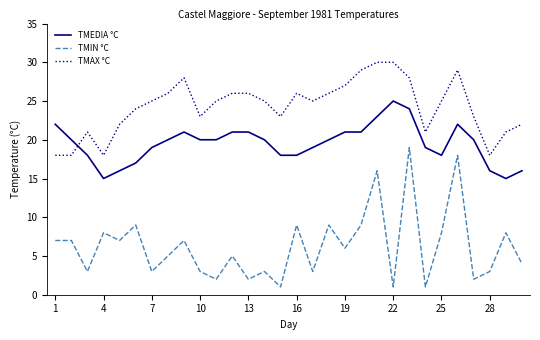

How many series are shown in this chart?

3